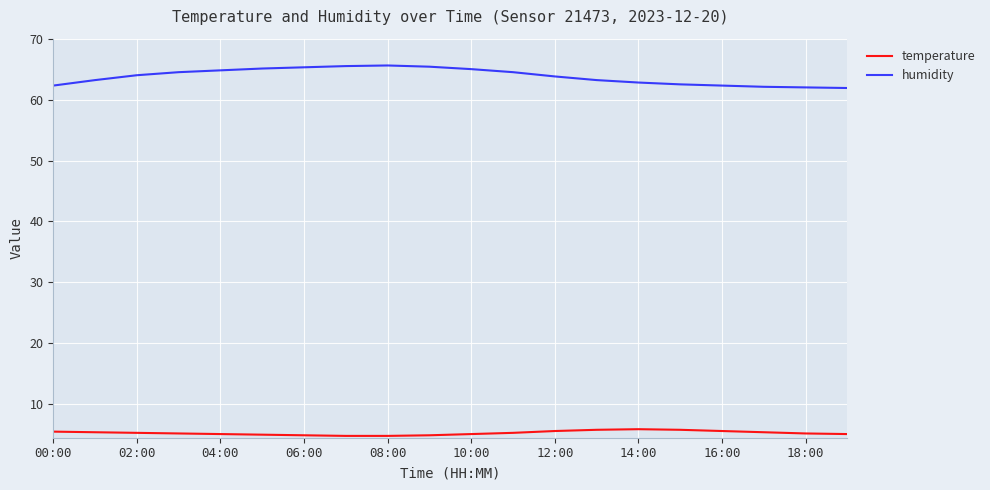

True or false: temperature and humidity intersect in this chart.

False